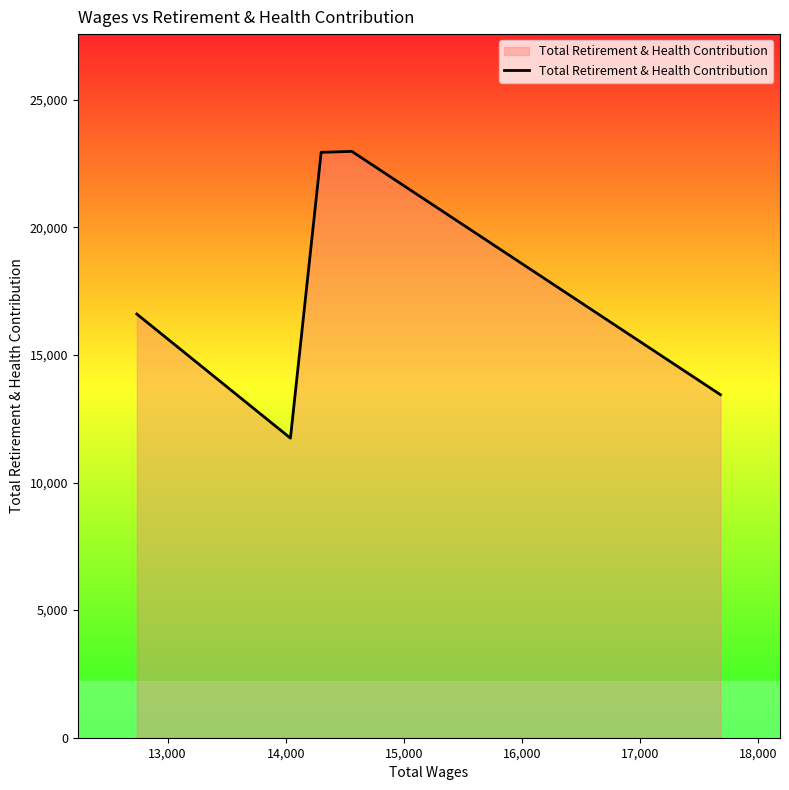

What is the greatest value displayed?

22978